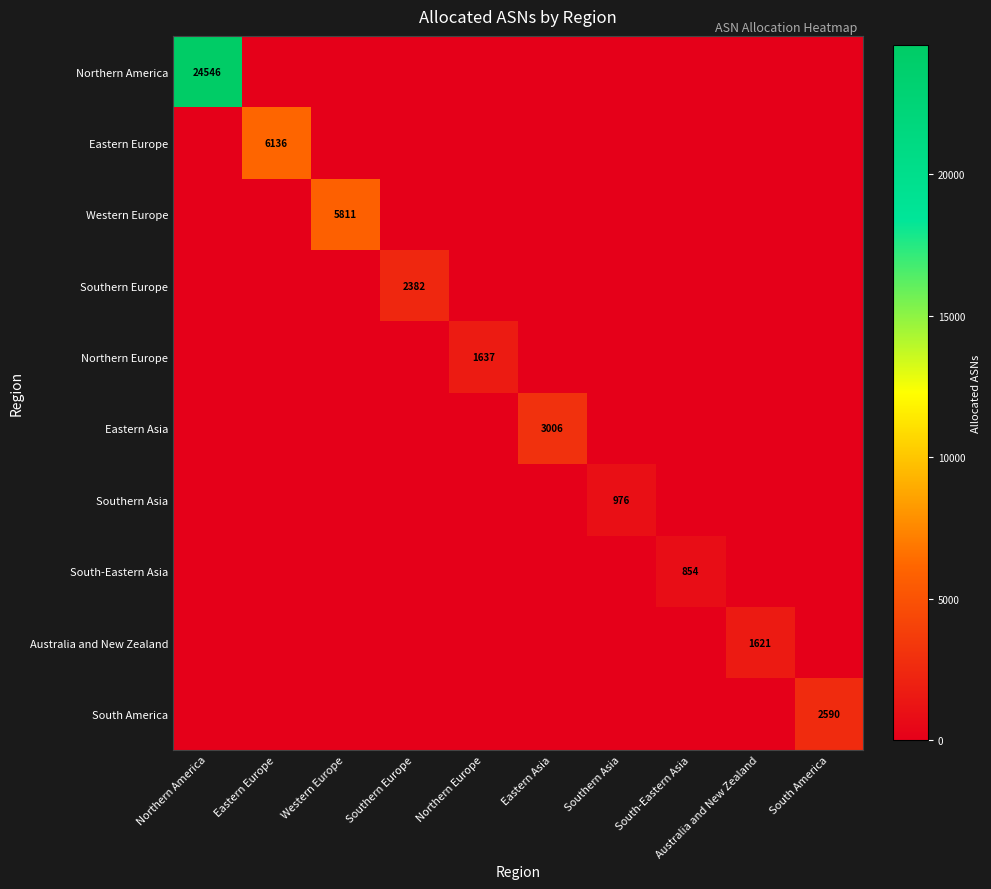

The value of South-Eastern Asia at South-Eastern Asia is 322. True or false?

False